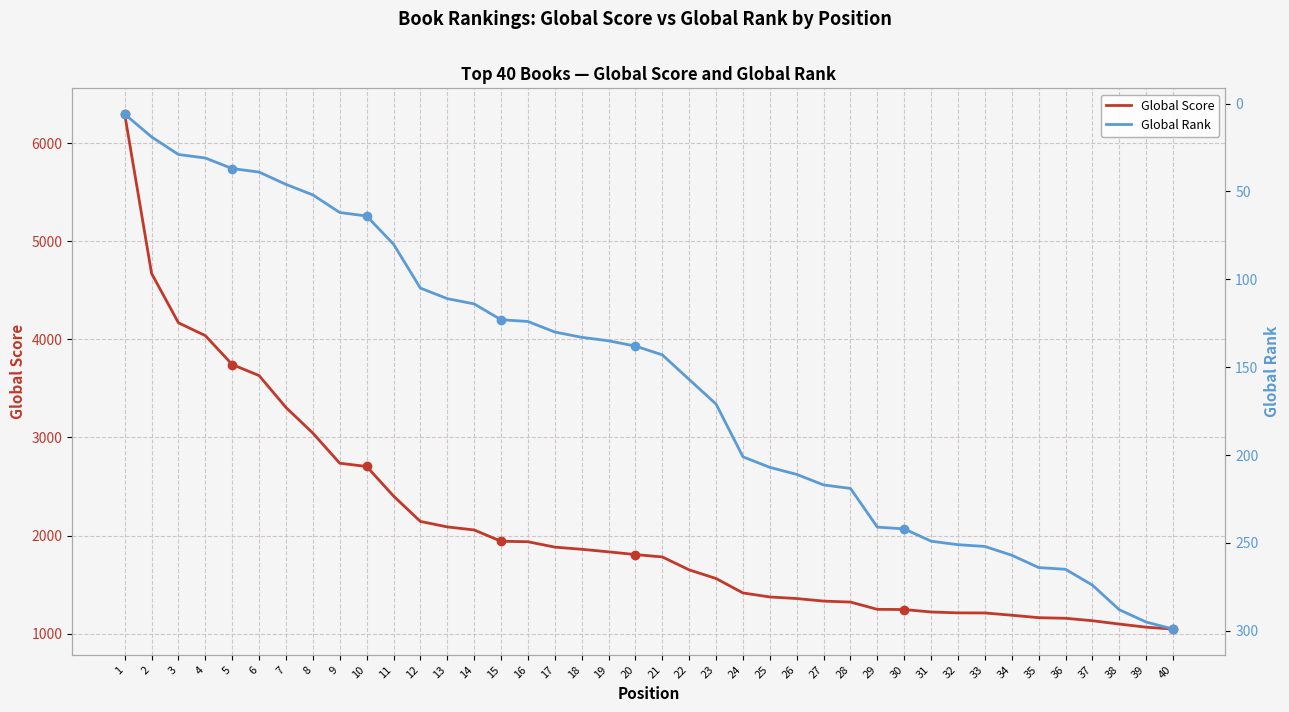

Reading left to right, extract all data points from this chart.

Global Score: 1=6295	2=4671	3=4168	4=4037	5=3743	6=3630	7=3305	8=3044	9=2737	10=2704	11=2403	12=2144	13=2088	14=2057	15=1942	16=1937	17=1882	18=1860	19=1834	20=1806	21=1782	22=1650	23=1562	24=1415	25=1374	26=1358	27=1332	28=1322	29=1248	30=1246	31=1221	32=1212	33=1211	34=1188	35=1163	36=1157	37=1132	38=1098	39=1066	40=1047
Global Rank: 1=6	2=19	3=29	4=31	5=37	6=39	7=46	8=52	9=62	10=64	11=80	12=105	13=111	14=114	15=123	16=124	17=130	18=133	19=135	20=138	21=143	22=157	23=171	24=201	25=207	26=211	27=217	28=219	29=241	30=242	31=249	32=251	33=252	34=257	35=264	36=265	37=274	38=288	39=295	40=299